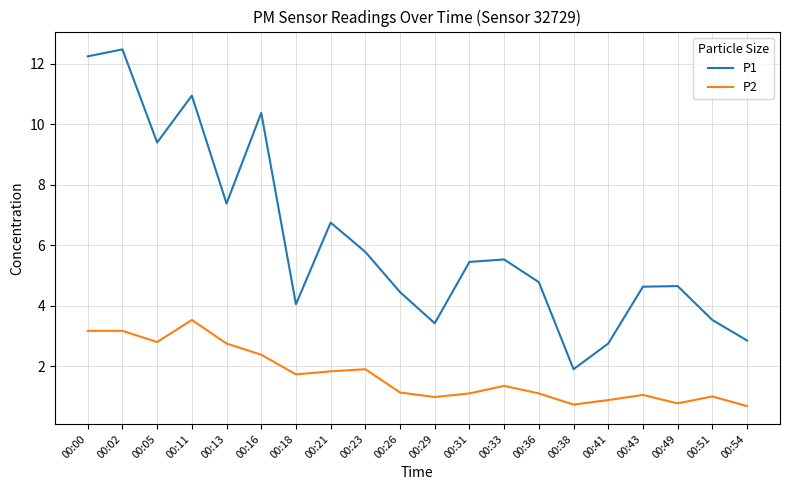

Where is P1 nearest to the value 7?

00:21